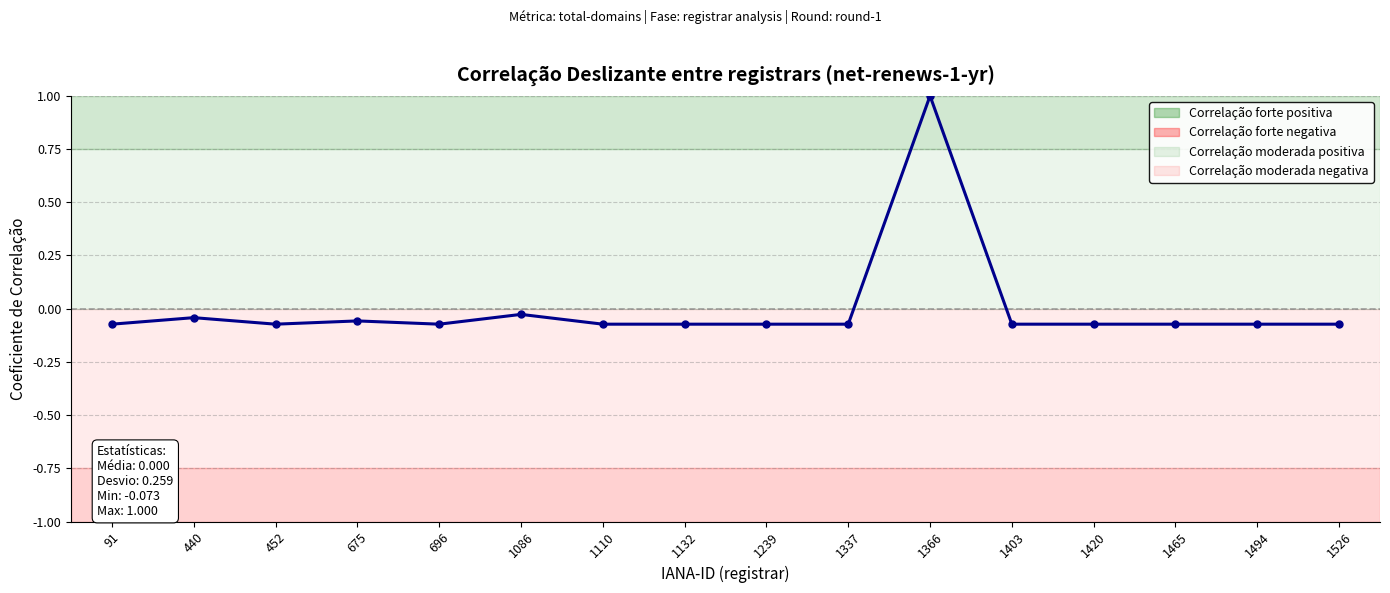

At which category does the chart reach its peak across all series?

1366